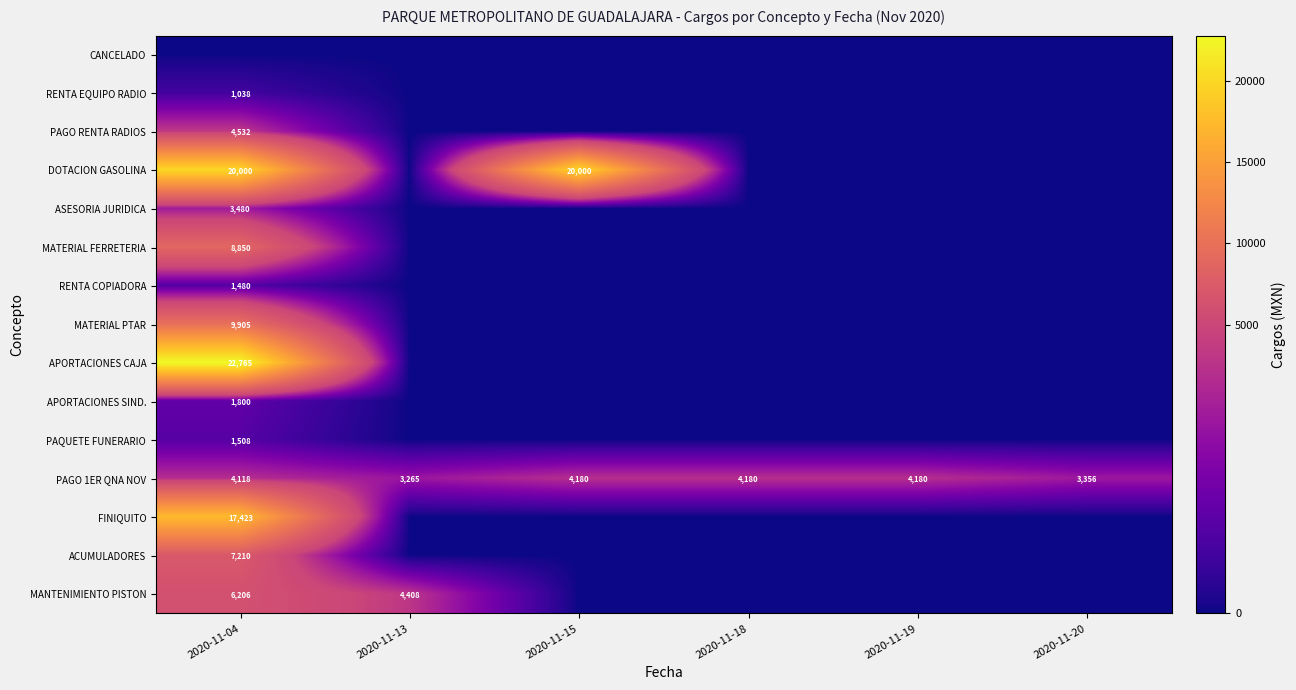

True or false: PAGO 1ER QNA NOV has a value of 2171 at 2020-11-04.

False